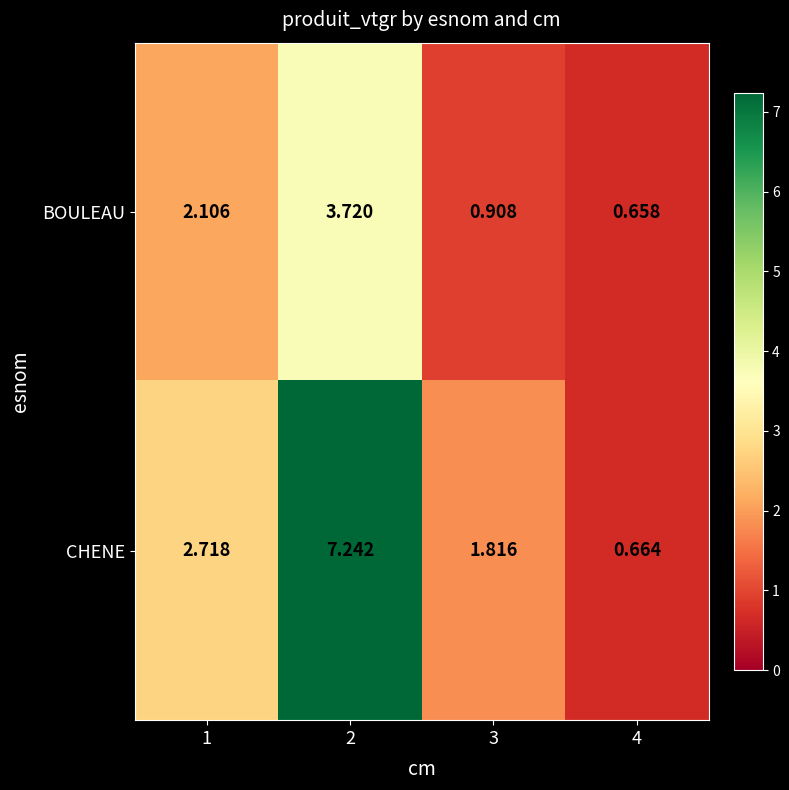

Is the value of CHENE at 1 greater than the value of BOULEAU at 3?

Yes